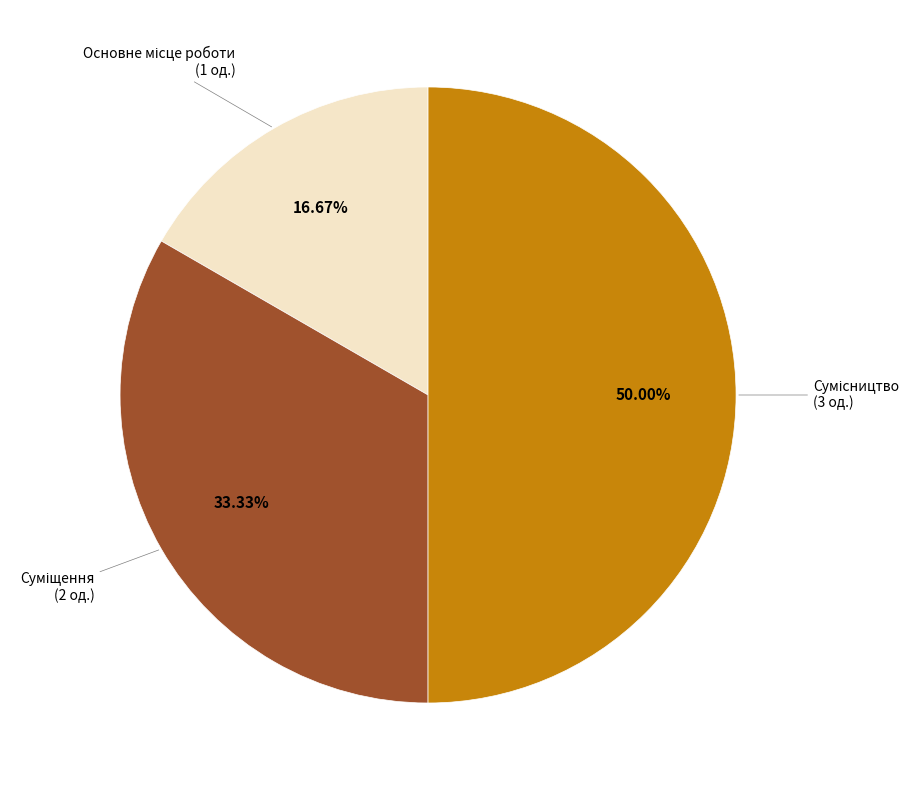

How many slices are in this pie chart?

3